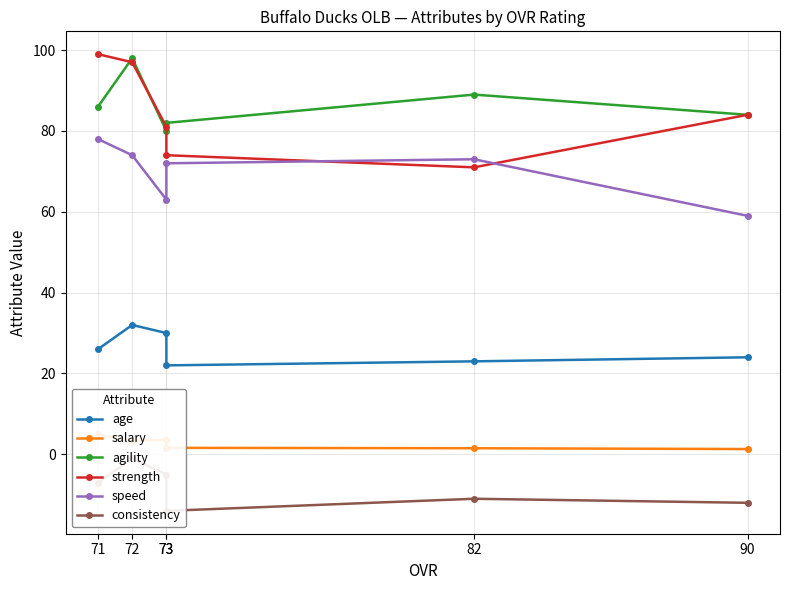

At 72, list the series in order from largest to smallest.

agility, strength, speed, age, salary, consistency